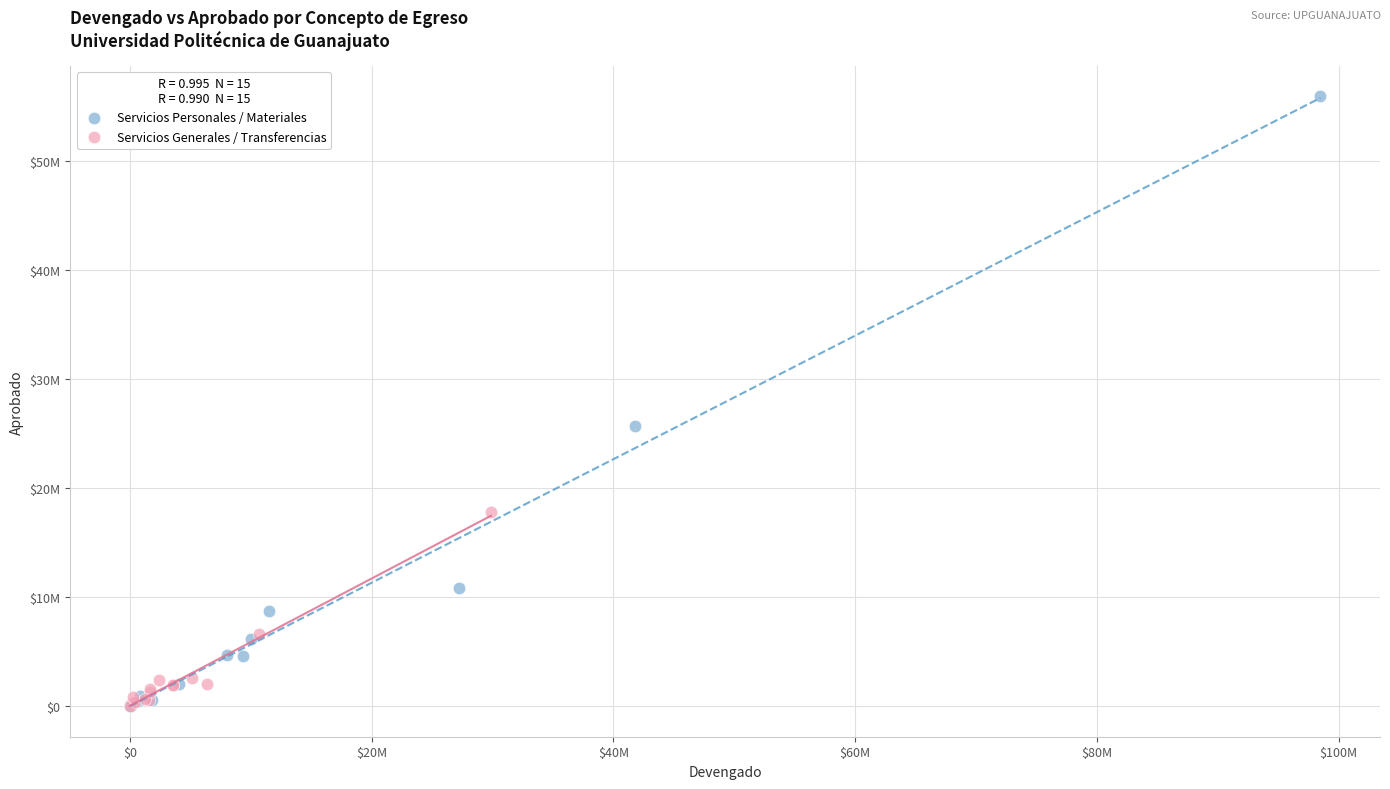

What are all the series names shown in the legend?

Servicios Personales / Materiales, Servicios Generales / Transferencias